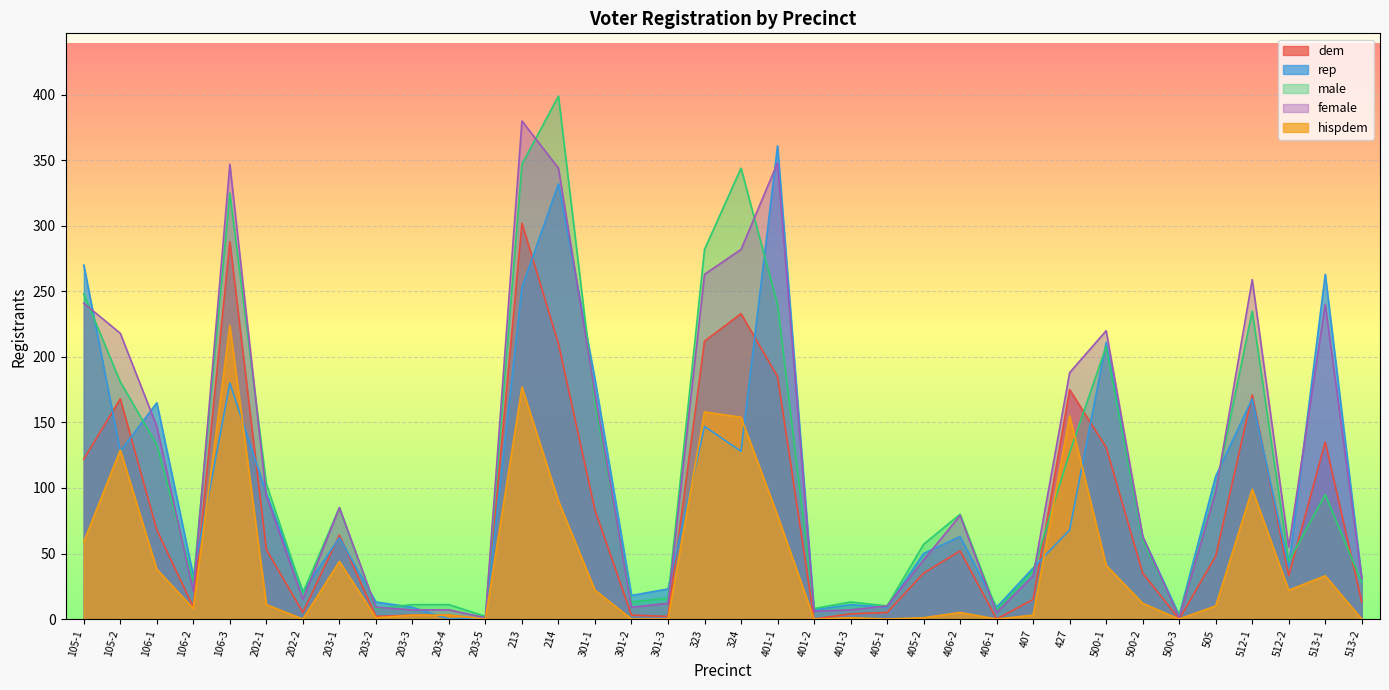

Which category has the lowest value in the male series?

203-5